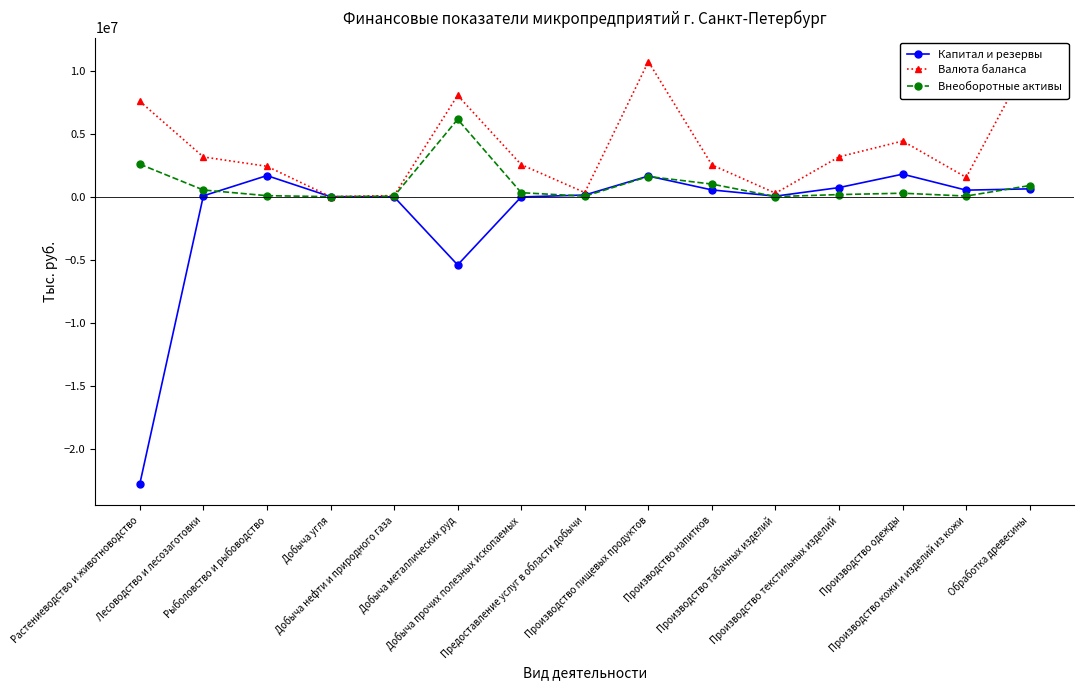

Rank the series by their average value, from highest to lowest.

Валюта баланса, Внеоборотные активы, Капитал и резервы